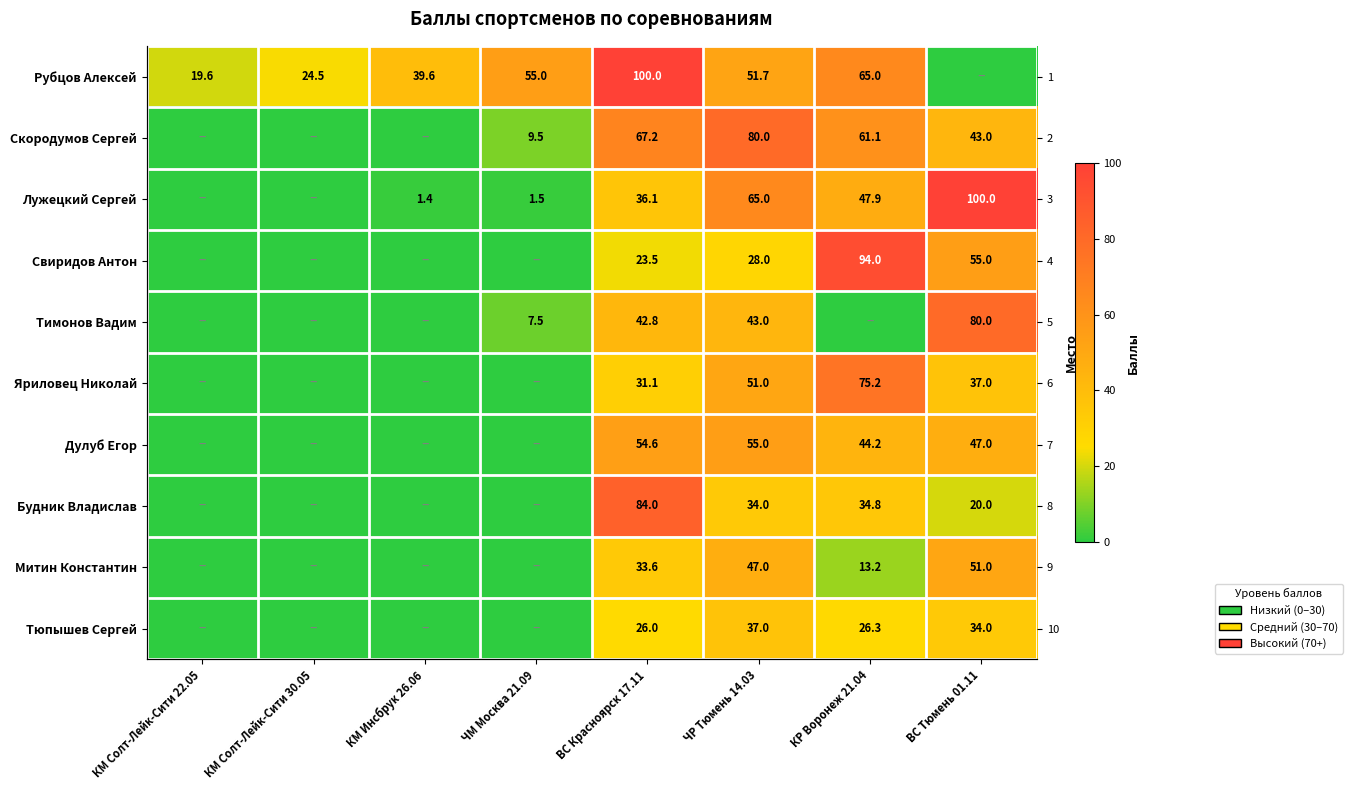

What is the difference between the maximum and second lowest values in the Тюпышев Сергей series?

37.0